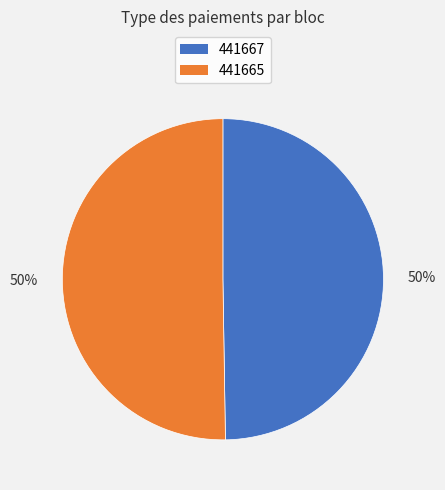

To the nearest percent, what is the average slice percentage?

50%